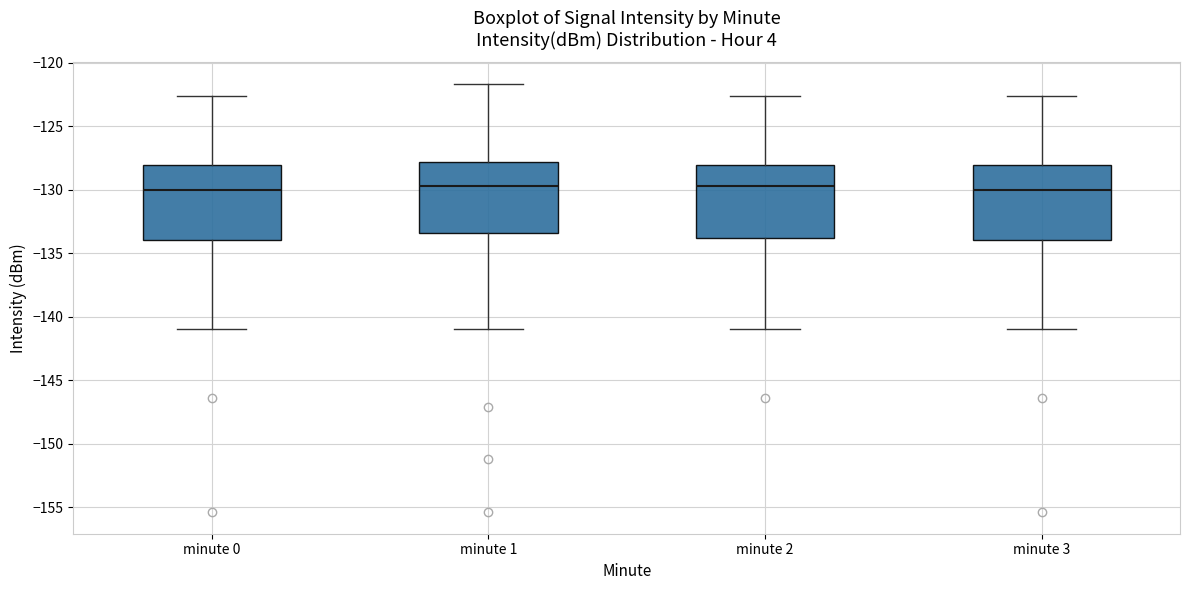

Reading left to right, transcribe this box plot: for each box, give where its median line is, the range the box spans, and where its two whiskers end, as read against the y-axis. The values are not printed on the chart, so give them approximately, as read against the axis.

minute 0: median -130.0, box -134.0 to -128.0, whiskers -141.0 to -122.5
minute 1: median -129.5, box -133.5 to -128.0, whiskers -141.0 to -121.5
minute 2: median -129.5, box -134.0 to -128.0, whiskers -141.0 to -122.5
minute 3: median -130.0, box -134.0 to -128.0, whiskers -141.0 to -122.5